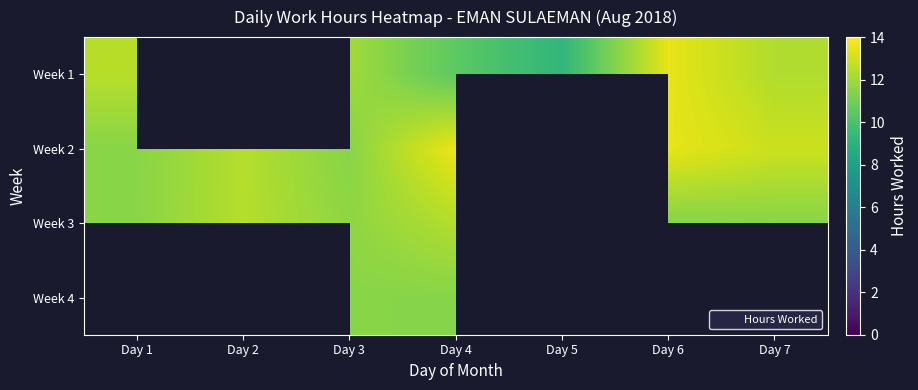

What is the total value across all series at Day 3?

46.7